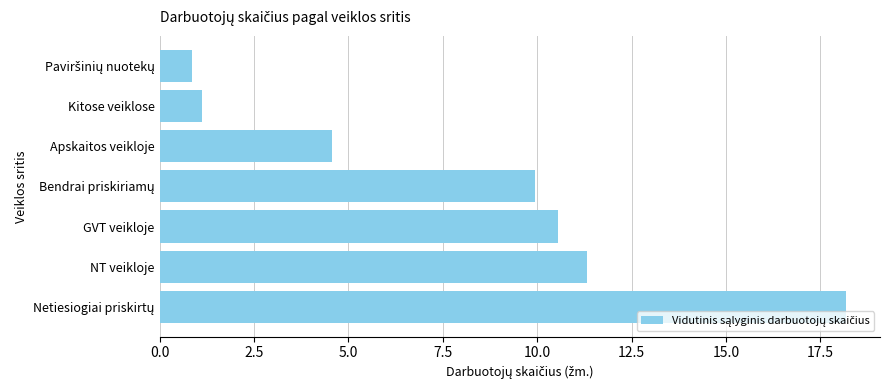

Approximately how many times larger is the value at Apskaitos veikloje compared to NT veikloje?

0.4